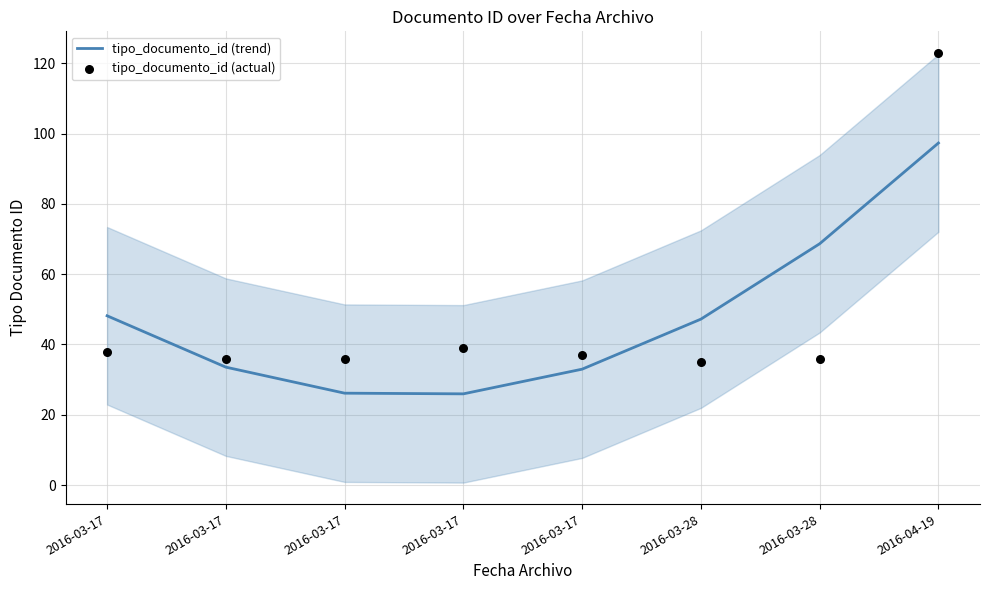

What is the total value across all series at 2016-03-28?

82.2